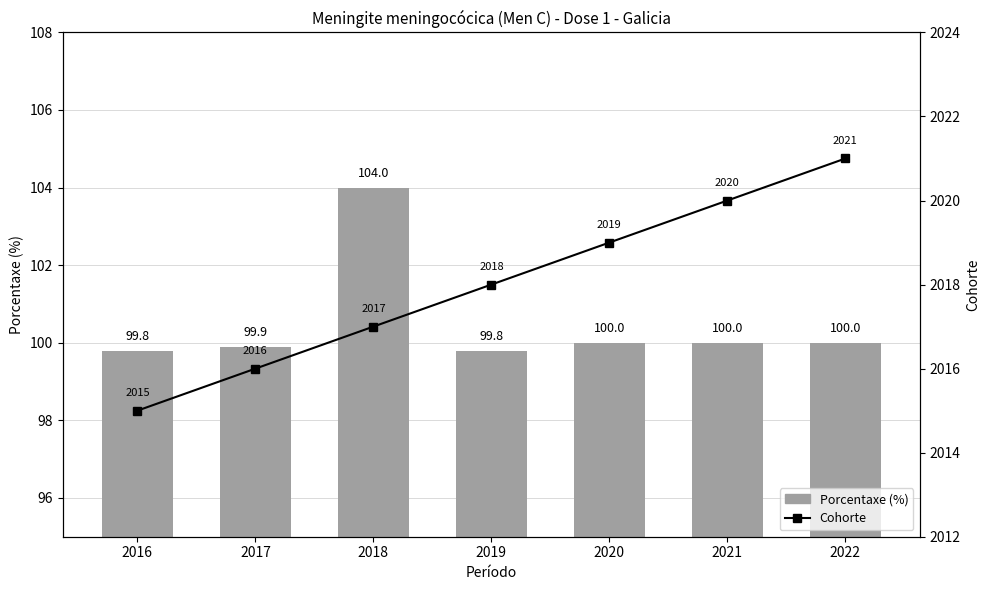

The Cohorte series shows 2020.0 at 2021. True or false?

True